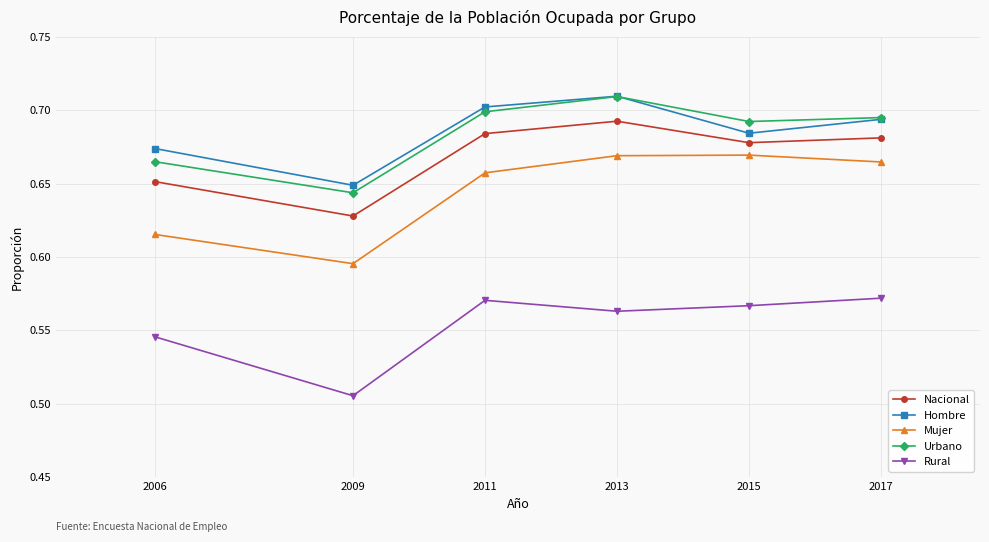

The value of Hombre at 2017 is 0.7. True or false?

True